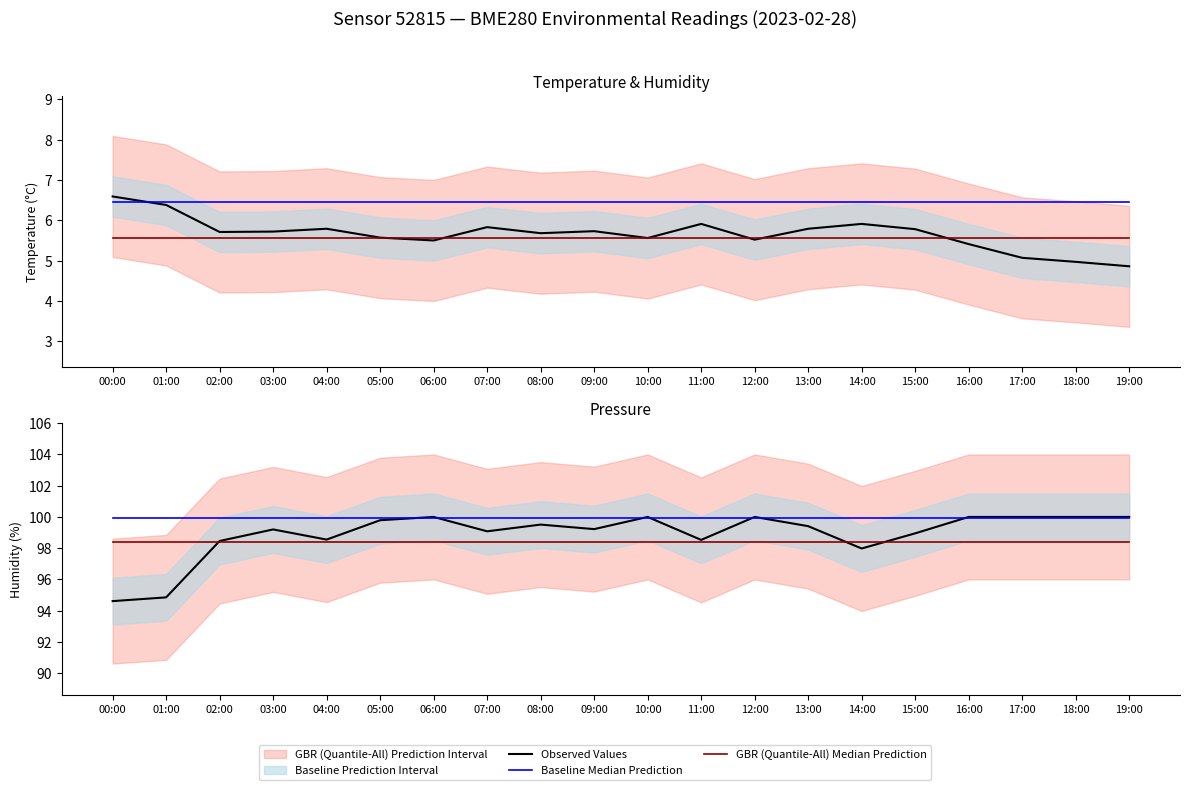

How many data points in Temperature (°C) are less than 5?

2